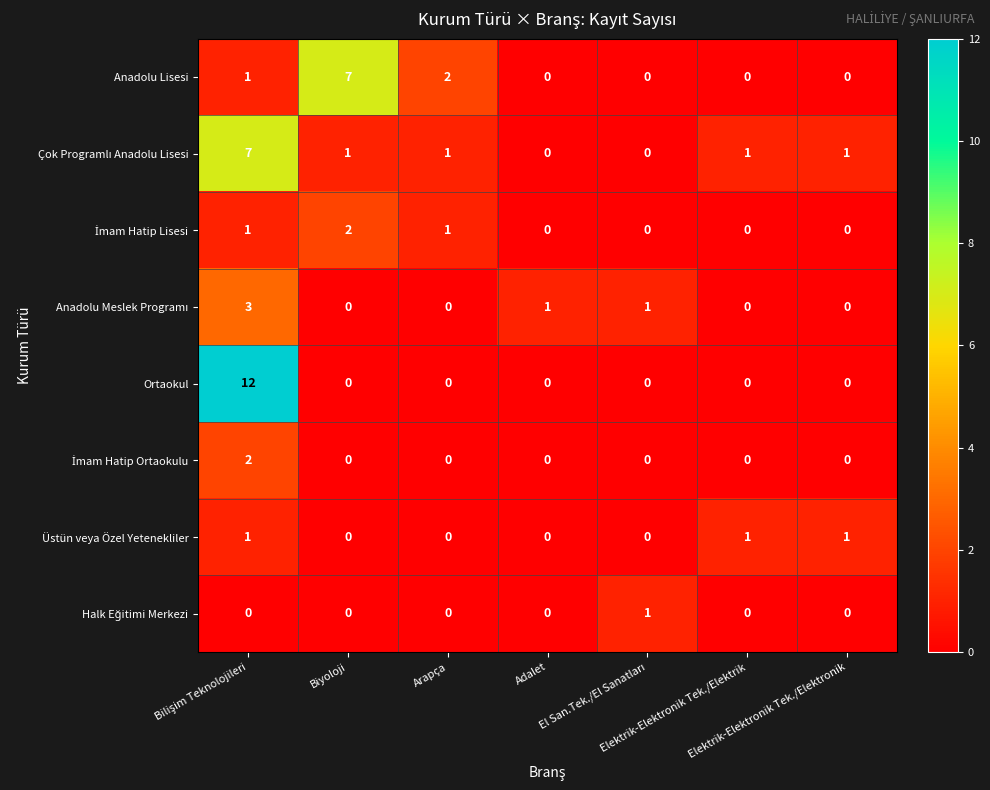

What is the sum of all Üstün veya Özel Yetenekliler values?

3